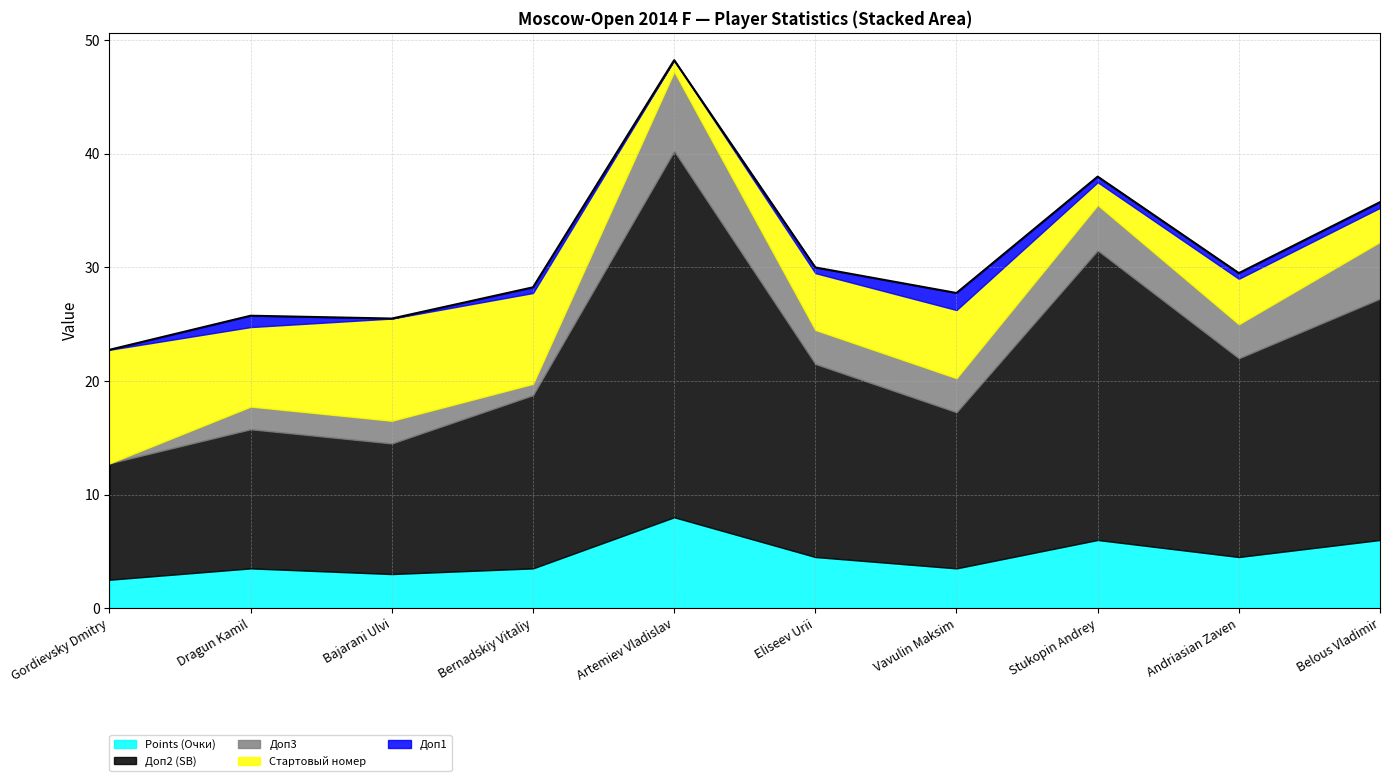

What is the label of the 10th point from the right?

Gordievsky Dmitry